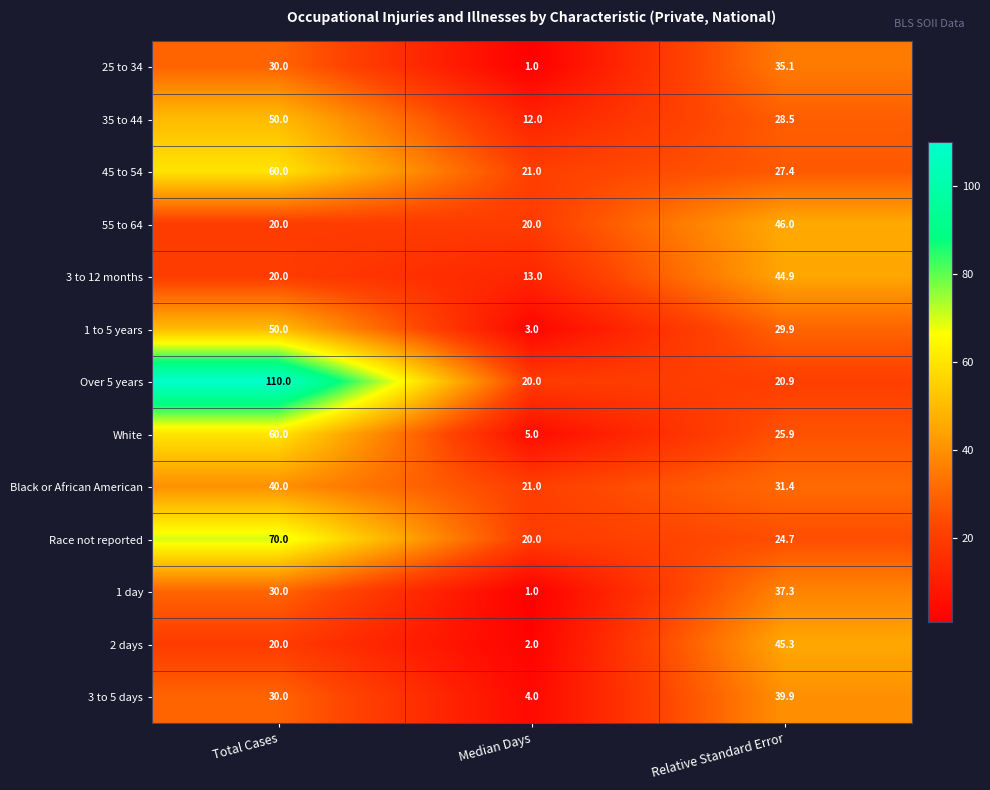

Which series changed the most between Total Cases and Median Days?

Over 5 years